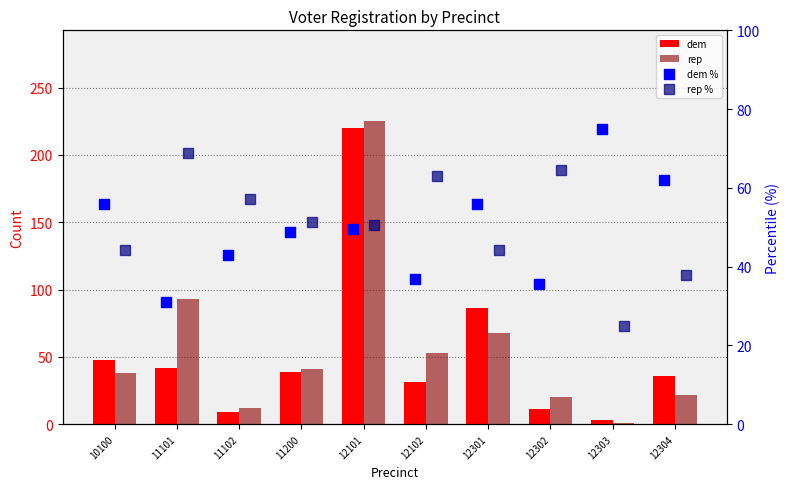

Which series reaches the minimum Y coordinate?

rep